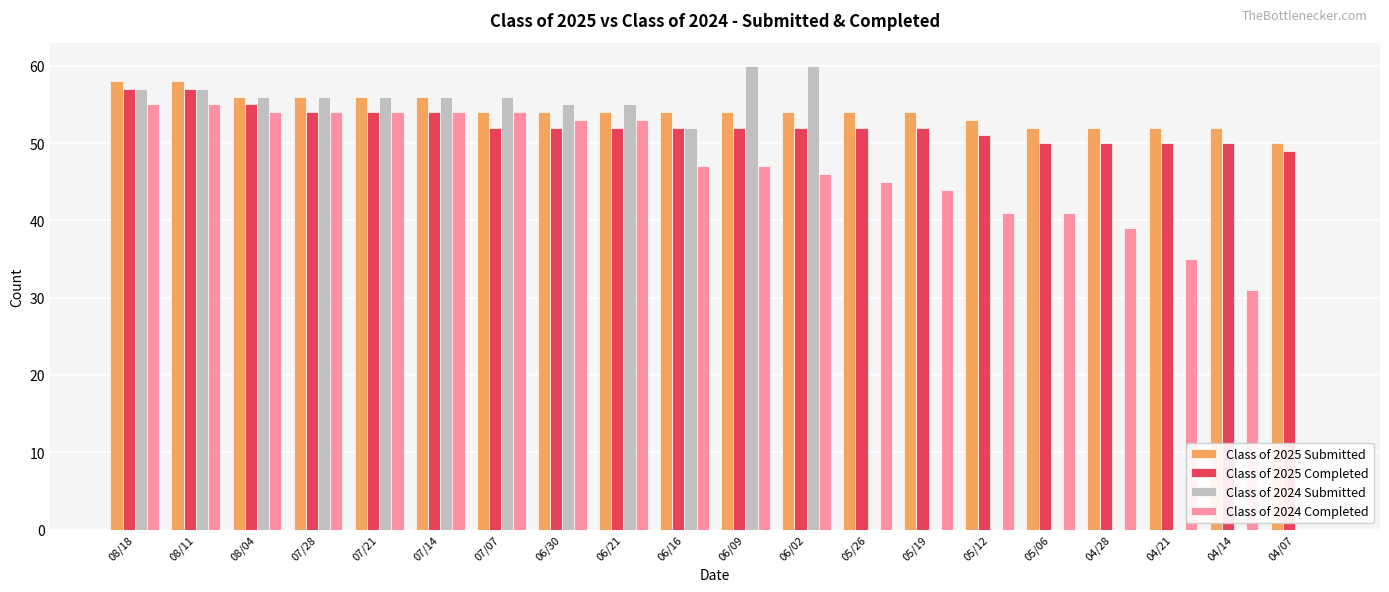

Are the bars horizontal?

No